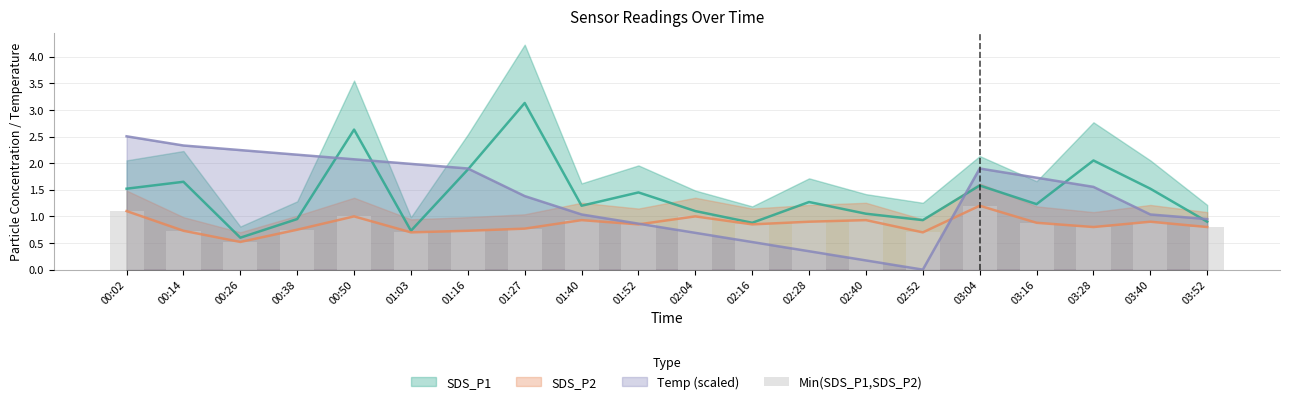

Which category has the highest value in the Temp (scaled) series?

00:02